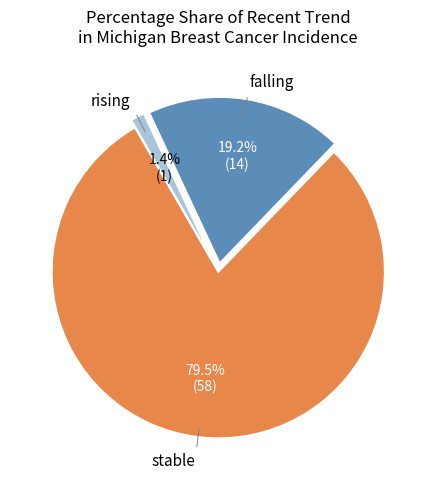

Is there any slice that represents more than half of the pie?

Yes